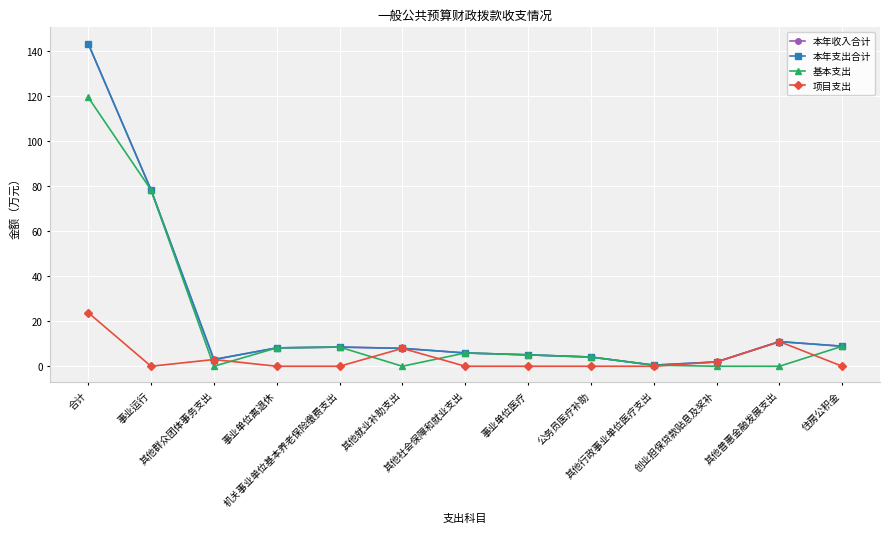

True or false: 项目支出 and 基本支出 cross at least once.

True